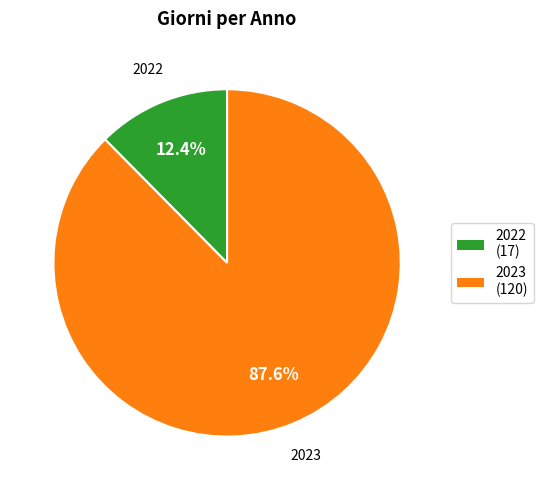

Is it true that 2022 is 12% of the pie?

True